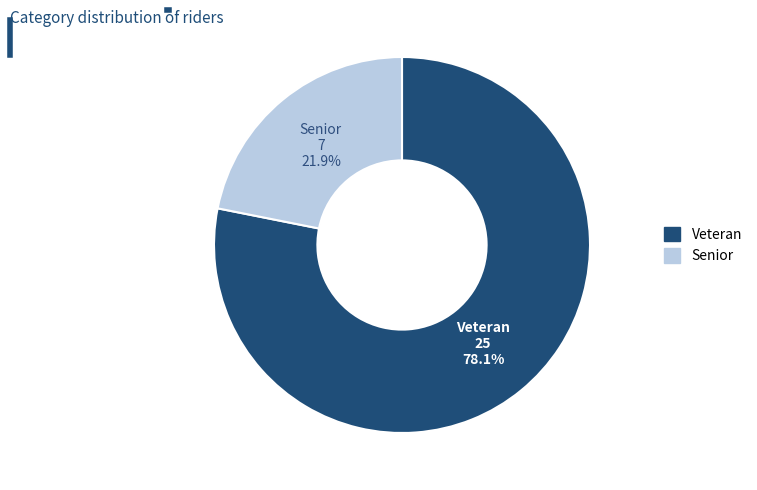

What is the ratio of the value at Senior to the value at Veteran?

0.3